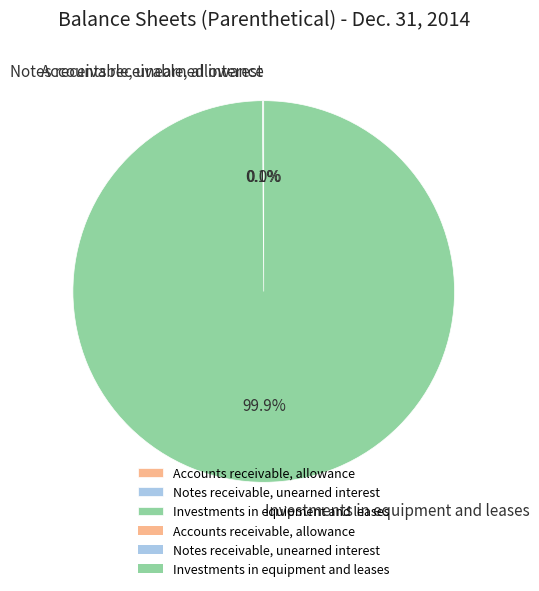

What percentage is the Investments in equipment and leases slice, to the nearest percent?

100%